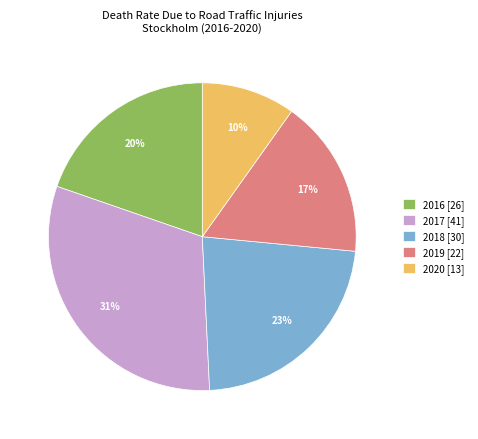

To the nearest percent, what is the average slice percentage?

20%